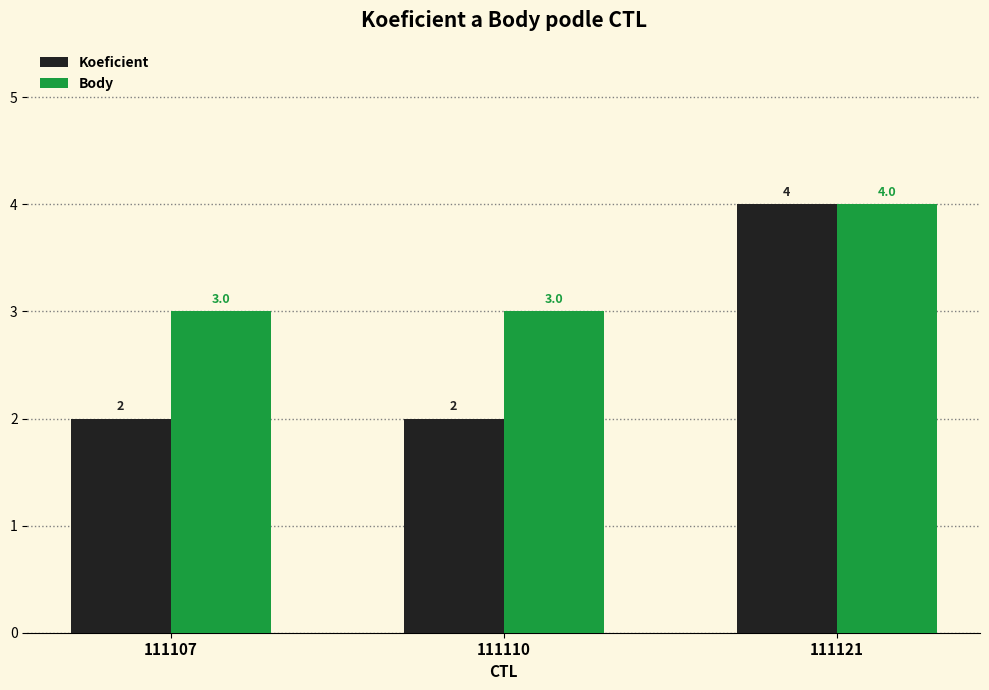

At 111107, list the series in order from smallest to largest.

Koeficient, Body